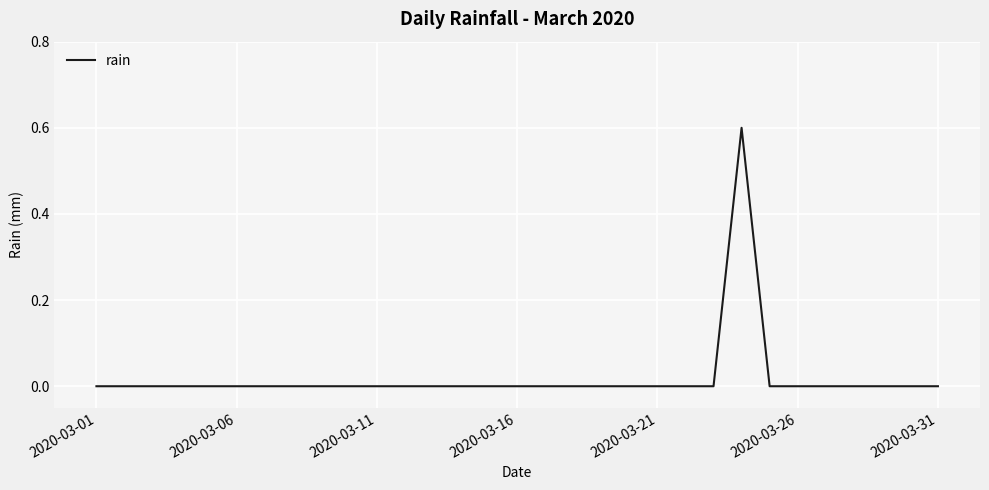

What is the greatest value displayed?

0.6